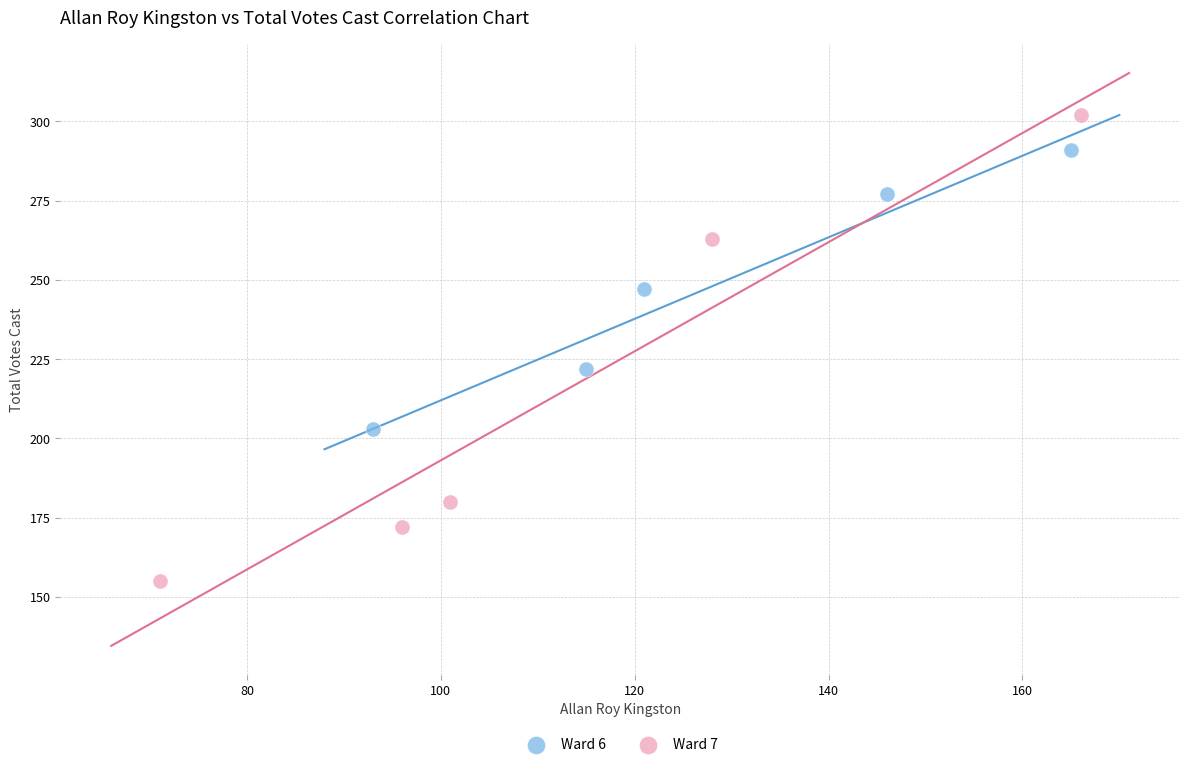

Which series reaches the minimum Y coordinate?

Ward 7